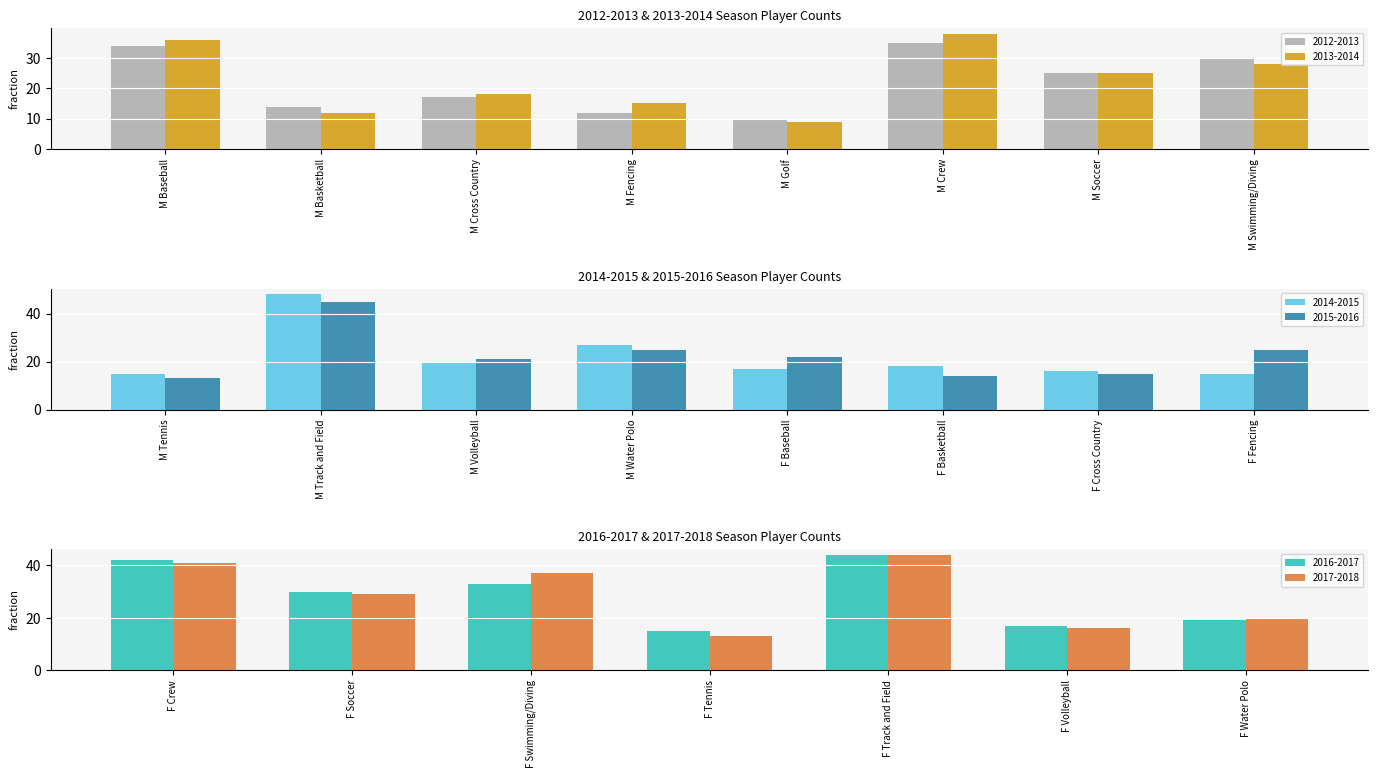

At which category does the chart reach its minimum across all series?

M Golf